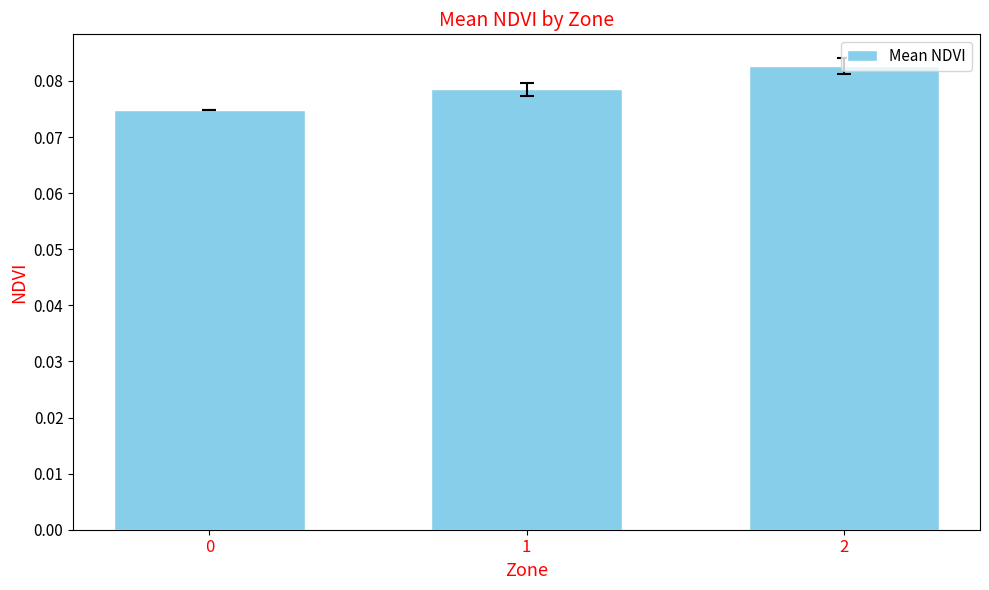

List the labels in order of value, largest first.

2, 1, 0